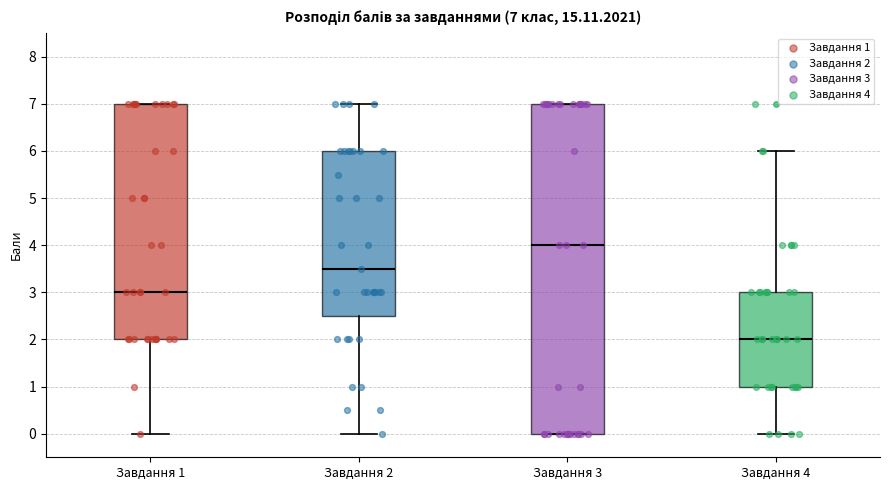

Comparing the boxes themselves (not the whiskers), which one is the tallest?

Завдання 3